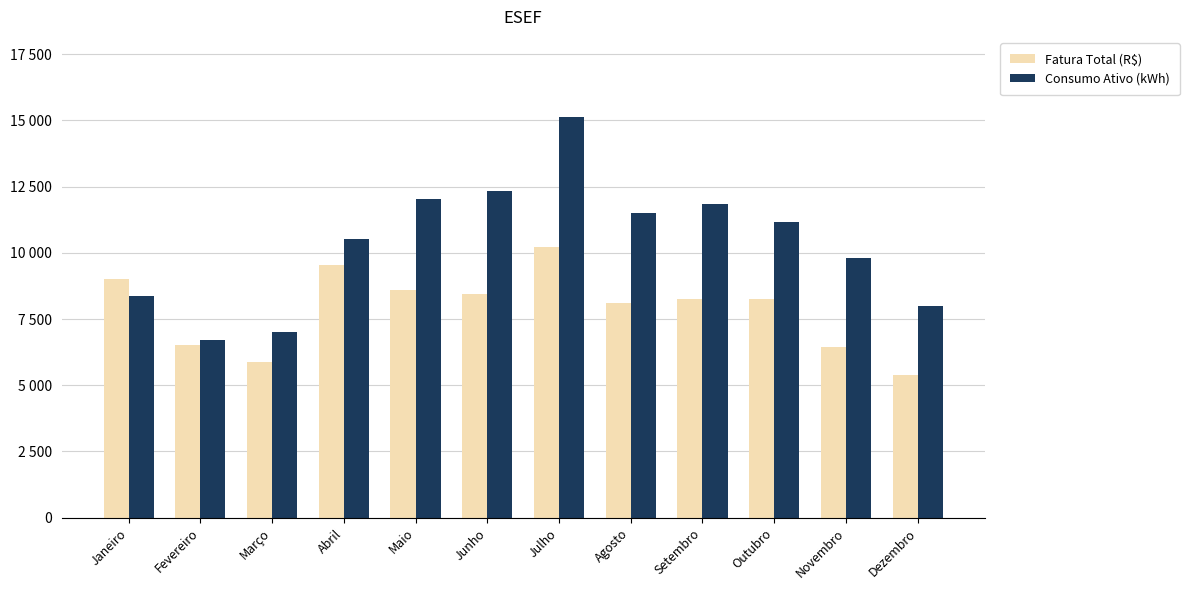

Does the chart contain stacked bars?

No